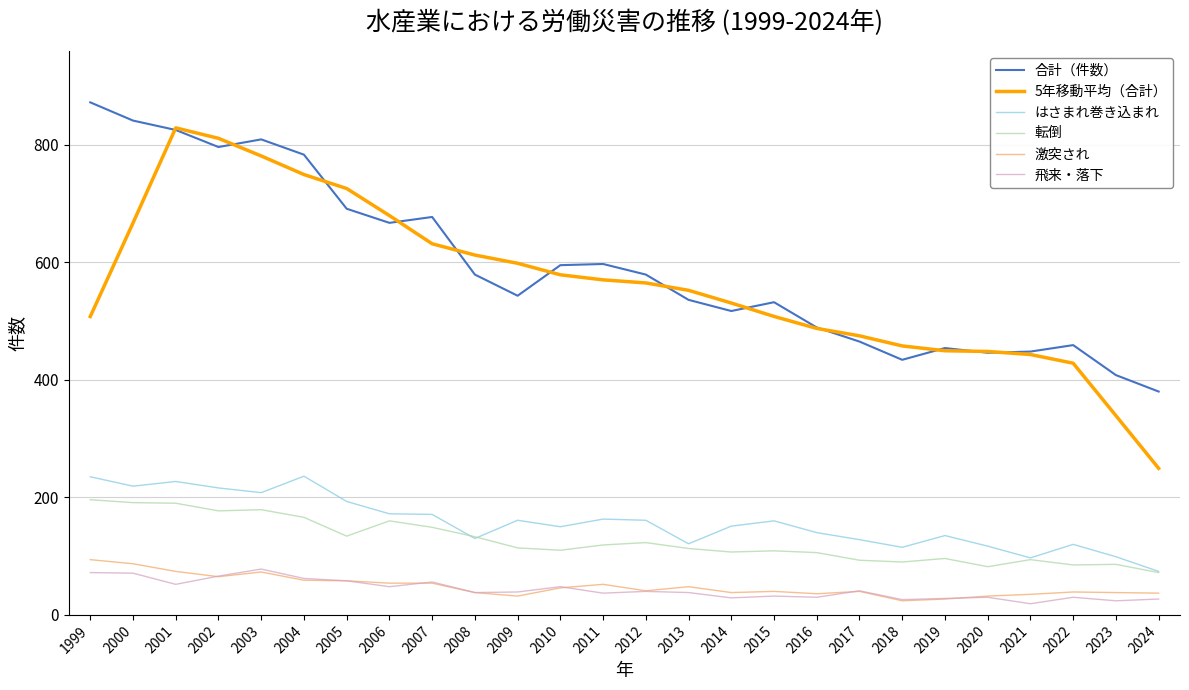

What is the spread (max minus min) of values at 2008?

574.2